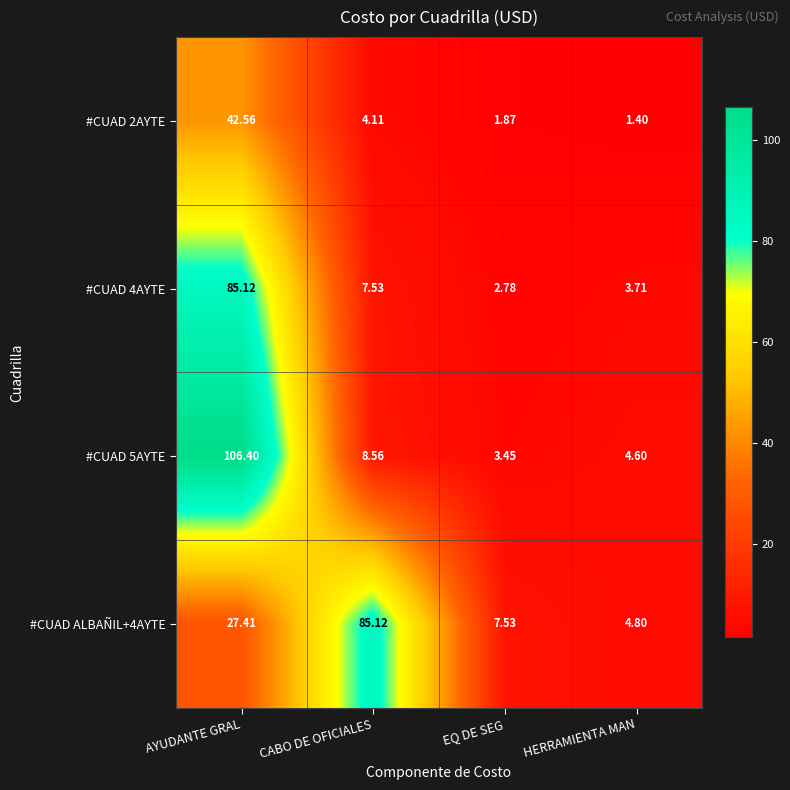

What is the difference between the highest and lowest values at CABO DE OFICIALES?

81.0